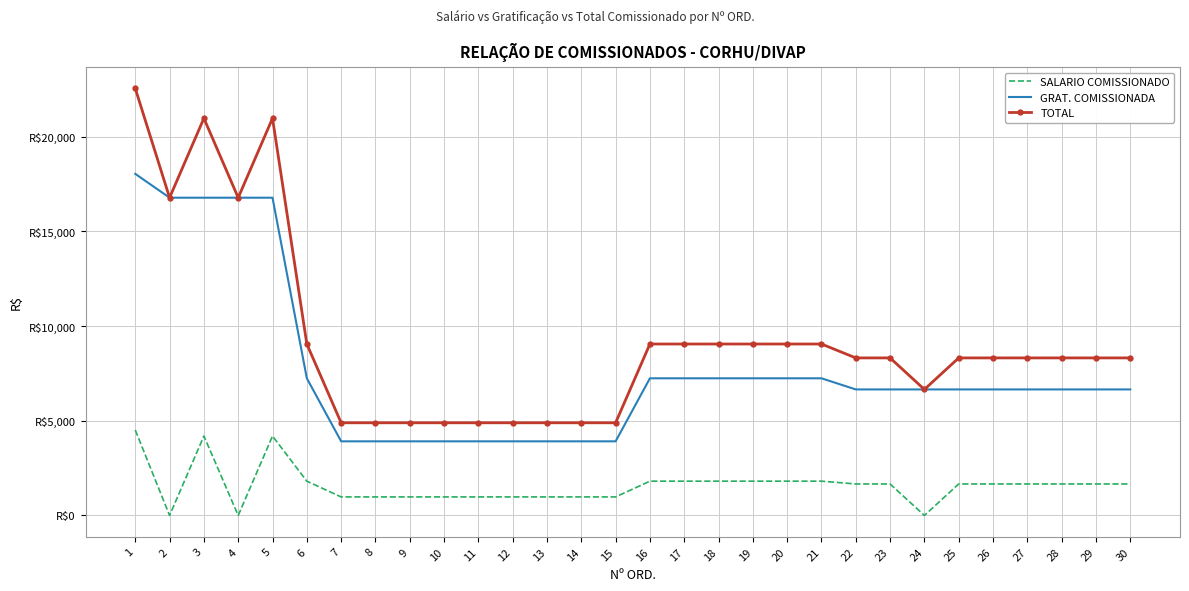

Reading left to right, what are all the values shown in this chart?

SALARIO COMISSIONADO: 4511.1	0.0	4196.2	0.0	4196.2	1811.3	979.0	979.0	979.0	979.0	979.0	979.0	979.0	979.0	979.0	1811.3	1811.3	1811.3	1811.3	1811.3	1811.3	1664.5	1664.5	0.0	1664.5	1664.5	1664.5	1664.5	1664.5	1664.5
GRAT. COMISSIONADA: 18044.3	16784.9	16784.9	16784.9	16784.9	7245.2	3916.1	3916.1	3916.1	3916.1	3916.1	3916.1	3916.1	3916.1	3916.1	7245.2	7245.2	7245.2	7245.2	7245.2	7245.2	6657.8	6657.8	6657.8	6657.8	6657.8	6657.8	6657.8	6657.8	6657.8
TOTAL: 22555.4	16784.9	20981.1	16784.9	20981.1	9056.5	4895.1	4895.1	4895.1	4895.1	4895.1	4895.1	4895.1	4895.1	4895.1	9056.5	9056.5	9056.5	9056.5	9056.5	9056.5	8322.2	8322.2	6657.8	8322.2	8322.2	8322.2	8322.2	8322.2	8322.2